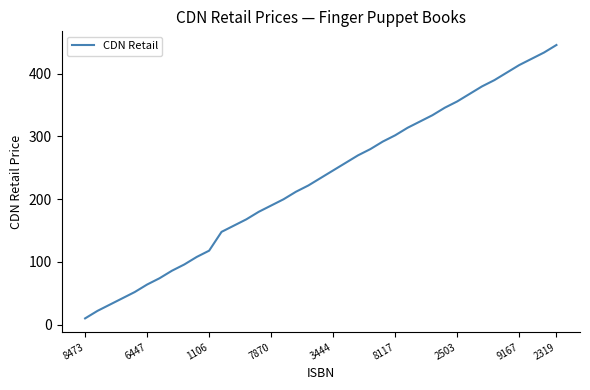

What is the minimum value shown in the chart?

10.0